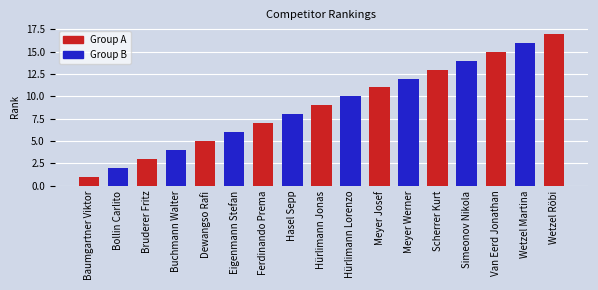

What is the value of the 17th bar from the left?

17